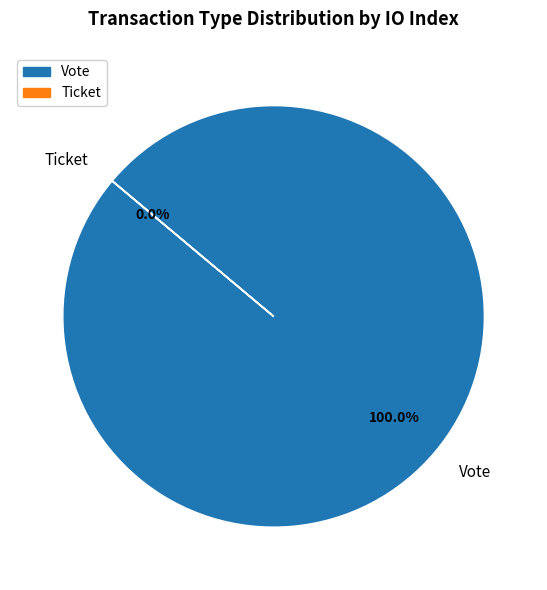

To the nearest percent, what is the difference between the largest and smallest slice percentages?

100%